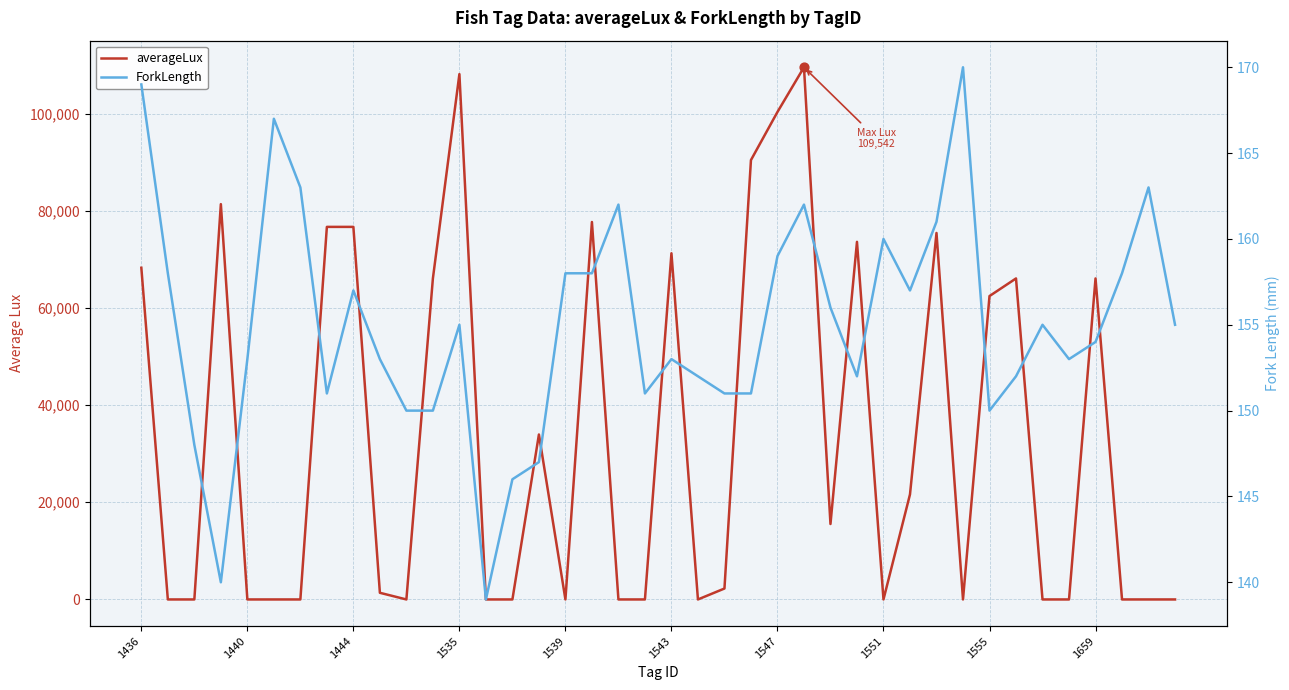

What is the total value across all series at 1551?

160.0